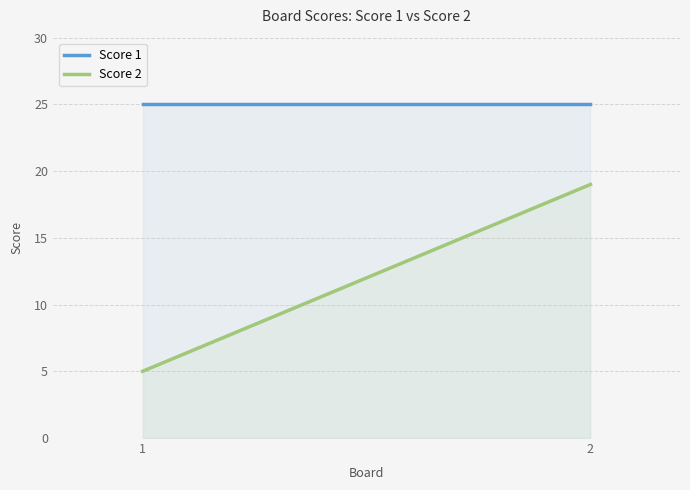

Is it true that Score 2 equals 9 at 1?

False